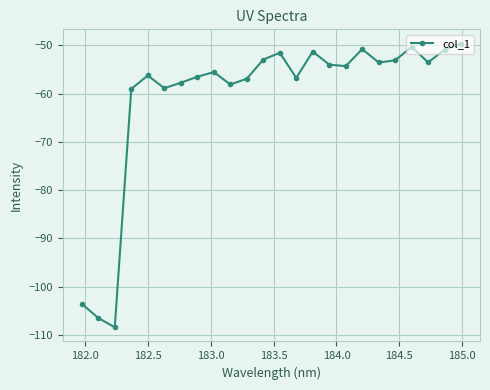

What is the value of the 19th point from the left?

-53.5